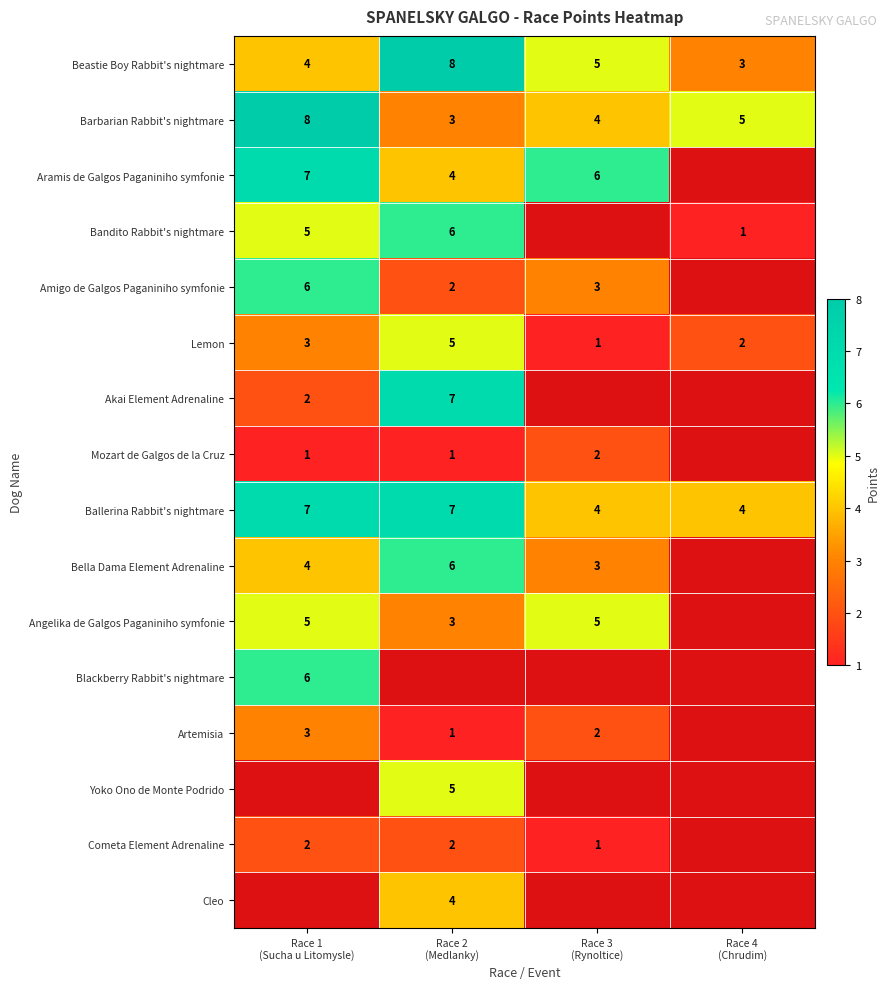

What is the difference between the maximum and minimum values in the Lemon series?

4